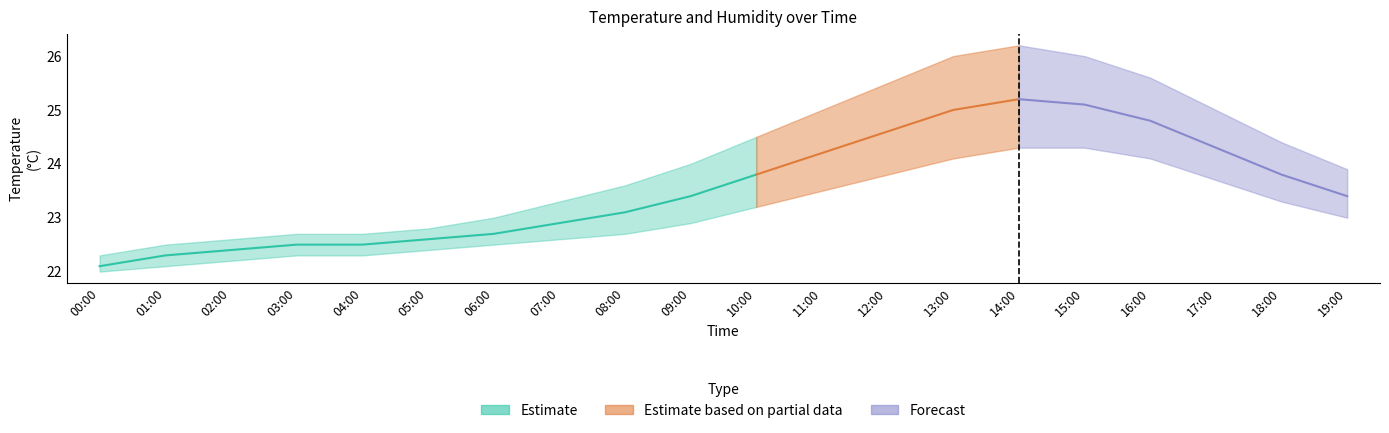

True or false: temperature_lower and humidity_lower cross at least once.

False